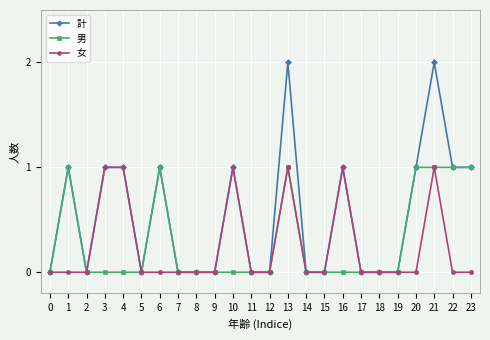

Reading left to right, what are all the values shown in this chart?

計: 0=0	1=1	2=0	3=1	4=1	5=0	6=1	7=0	8=0	9=0	10=1	11=0	12=0	13=2	14=0	15=0	16=1	17=0	18=0	19=0	20=1	21=2	22=1	23=1
男: 0=0	1=1	2=0	3=0	4=0	5=0	6=1	7=0	8=0	9=0	10=0	11=0	12=0	13=1	14=0	15=0	16=0	17=0	18=0	19=0	20=1	21=1	22=1	23=1
女: 0=0	1=0	2=0	3=1	4=1	5=0	6=0	7=0	8=0	9=0	10=1	11=0	12=0	13=1	14=0	15=0	16=1	17=0	18=0	19=0	20=0	21=1	22=0	23=0